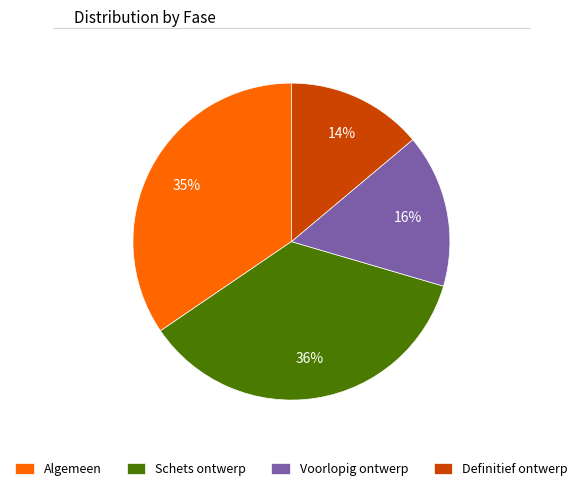

What is the smallest slice in the pie chart?

Definitief ontwerp